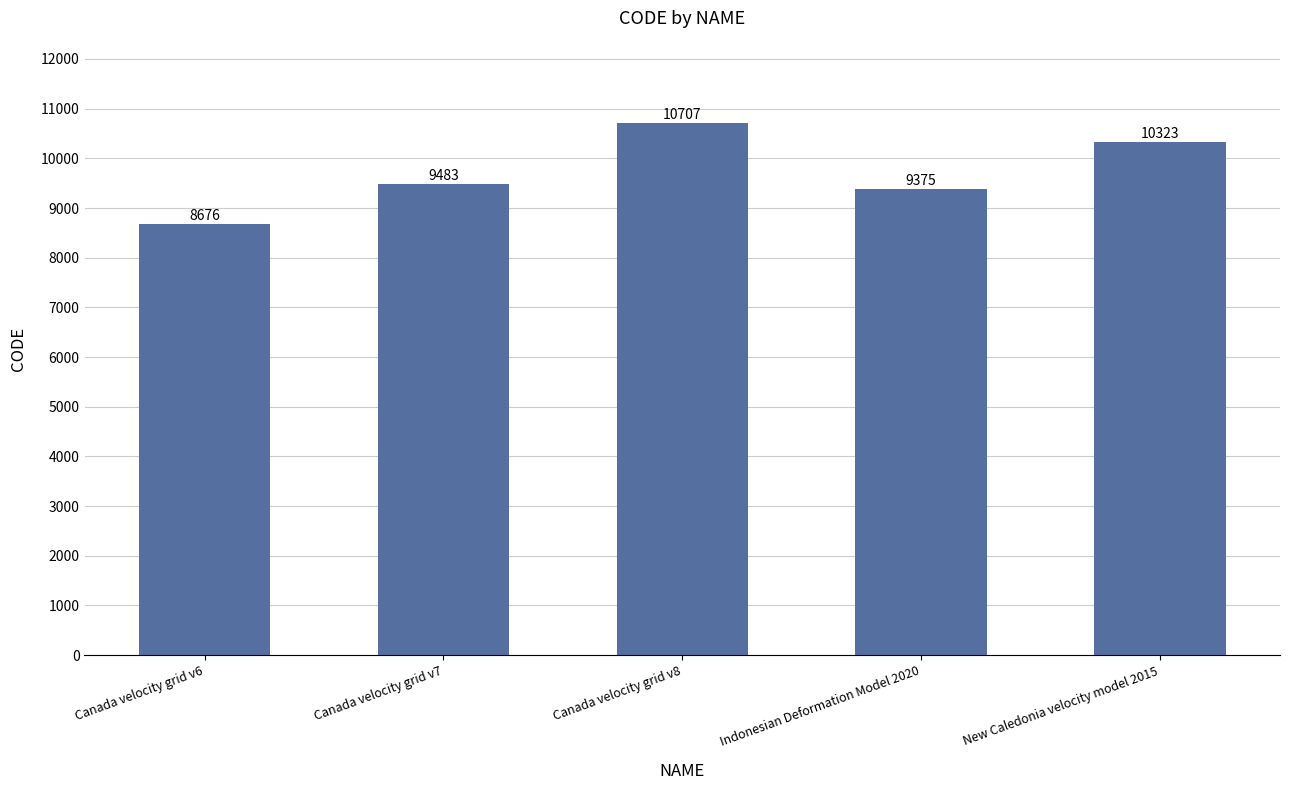

Reading right to left, extract all data points from this chart.

New Caledonia velocity model 2015=10323	Indonesian Deformation Model 2020=9375	Canada velocity grid v8=10707	Canada velocity grid v7=9483	Canada velocity grid v6=8676